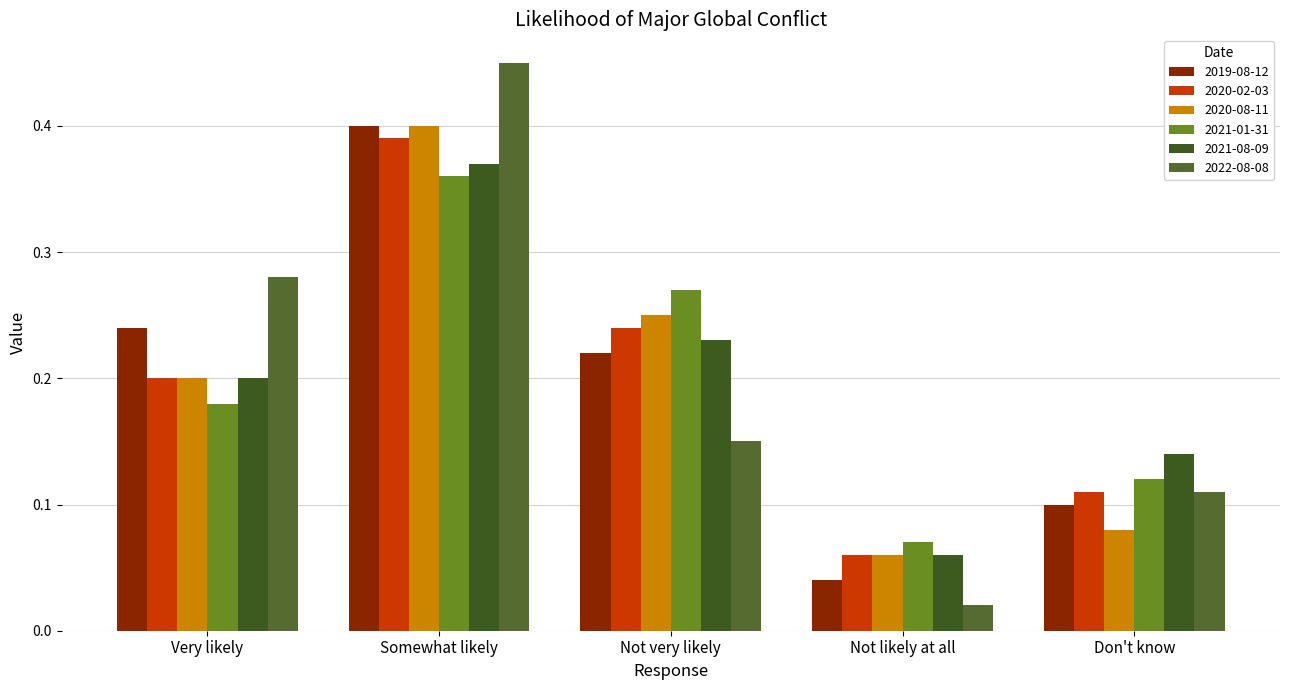

Where is 2019-08-12 nearest to the value 0?

Not likely at all